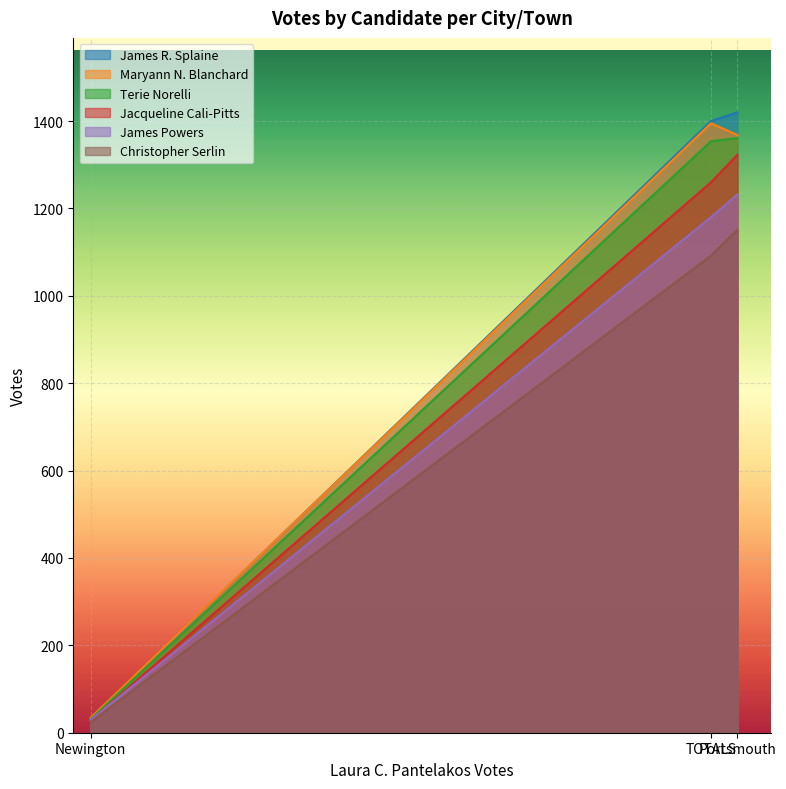

Reading left to right, transcribe all the data shown in this chart.

James R. Splaine: Newington=32	TOTALS=1400	Portsmouth=1420
Maryann N. Blanchard: Newington=34	TOTALS=1395	Portsmouth=1368
Terie Norelli: Newington=31	TOTALS=1354	Portsmouth=1361
Jacqueline Cali-Pitts: Newington=28	TOTALS=1260	Portsmouth=1323
James Powers: Newington=29	TOTALS=1180	Portsmouth=1232
Christopher Serlin: Newington=24	TOTALS=1092	Portsmouth=1151